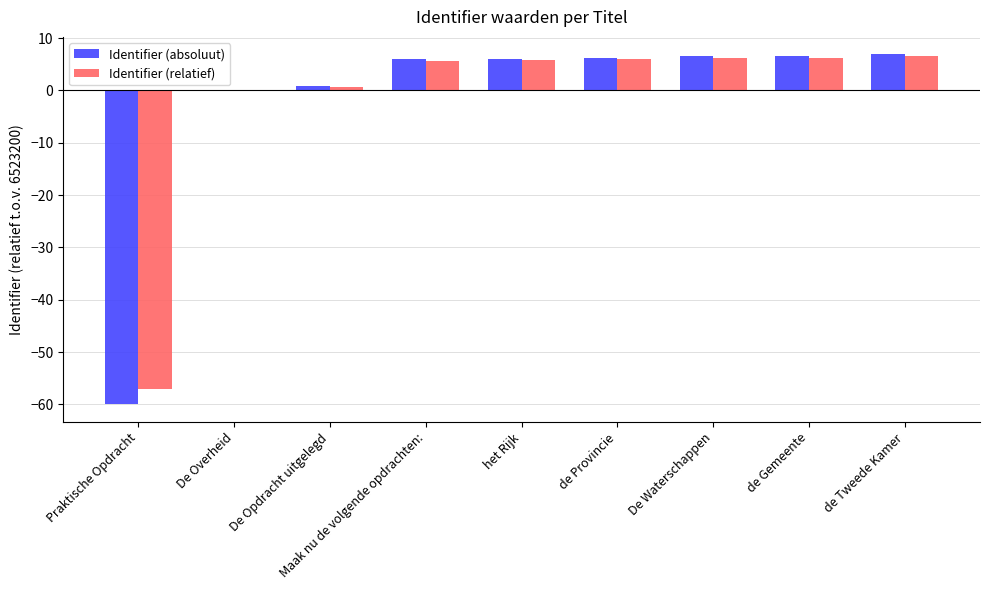

What is the highest value of the Identifier (absoluut) series?

6.9